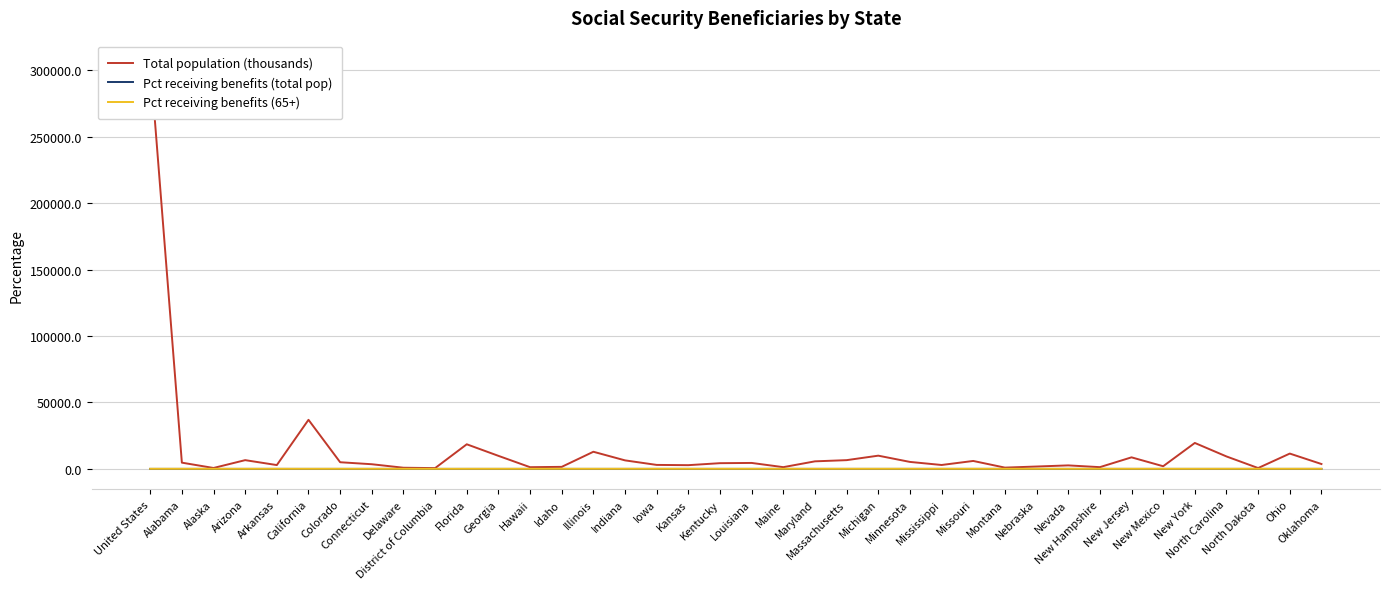

What position from the left is Nevada?

30